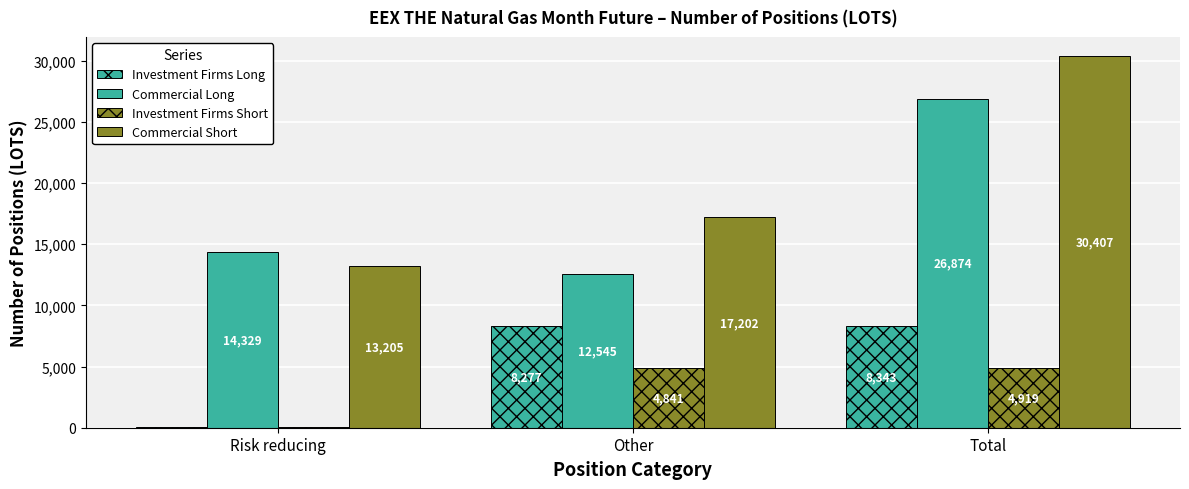

Reading left to right, list all the values displayed in this chart.

Investment Firms Long: Risk reducing=66	Other=8277	Total=8343
Commercial Long: Risk reducing=14329	Other=12545	Total=26874
Investment Firms Short: Risk reducing=78	Other=4841	Total=4919
Commercial Short: Risk reducing=13205	Other=17202	Total=30407